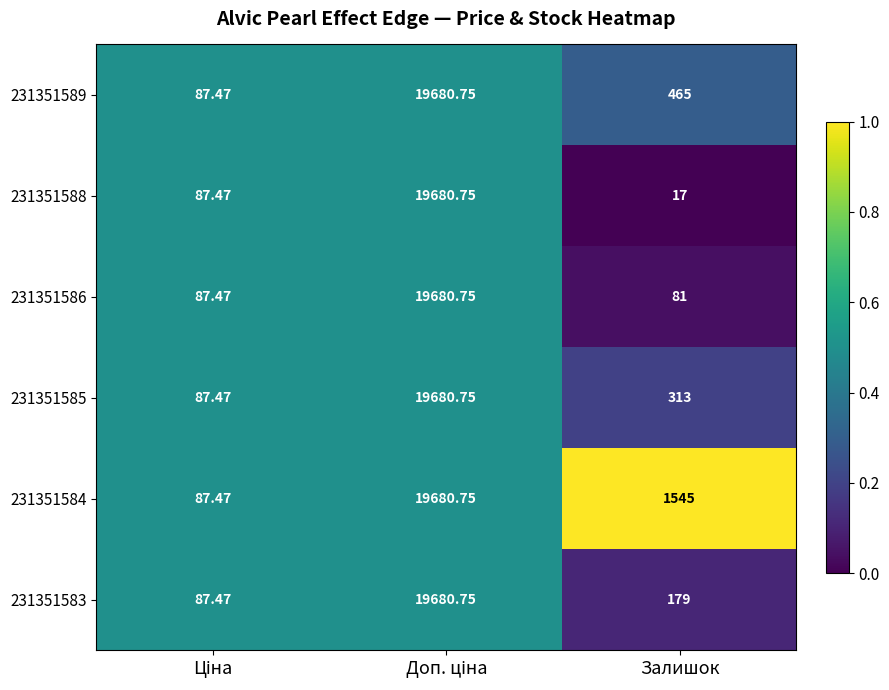

At which label is 231351589 closest to 9884?

Залишок